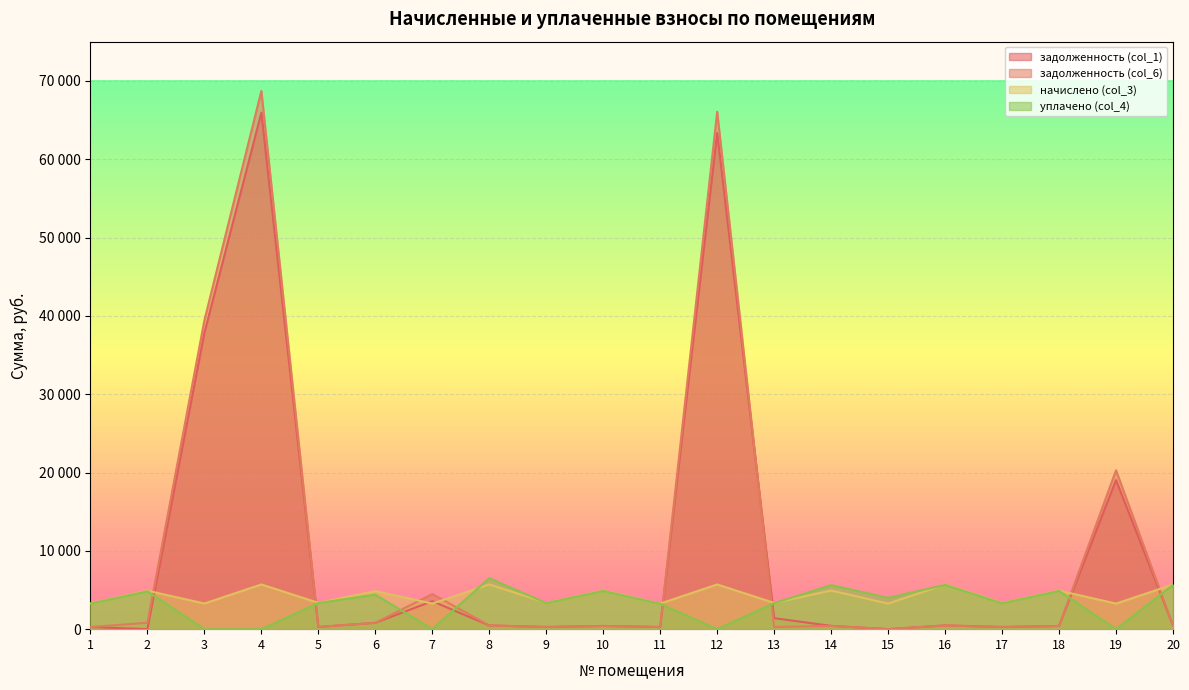

Which category has the highest value across all series?

4